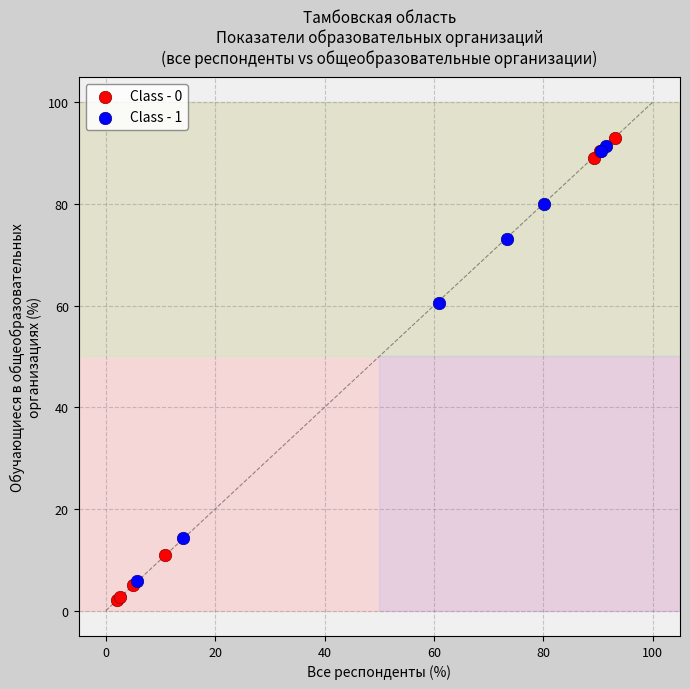

Which series contains the lowest Y value?

Class - 0